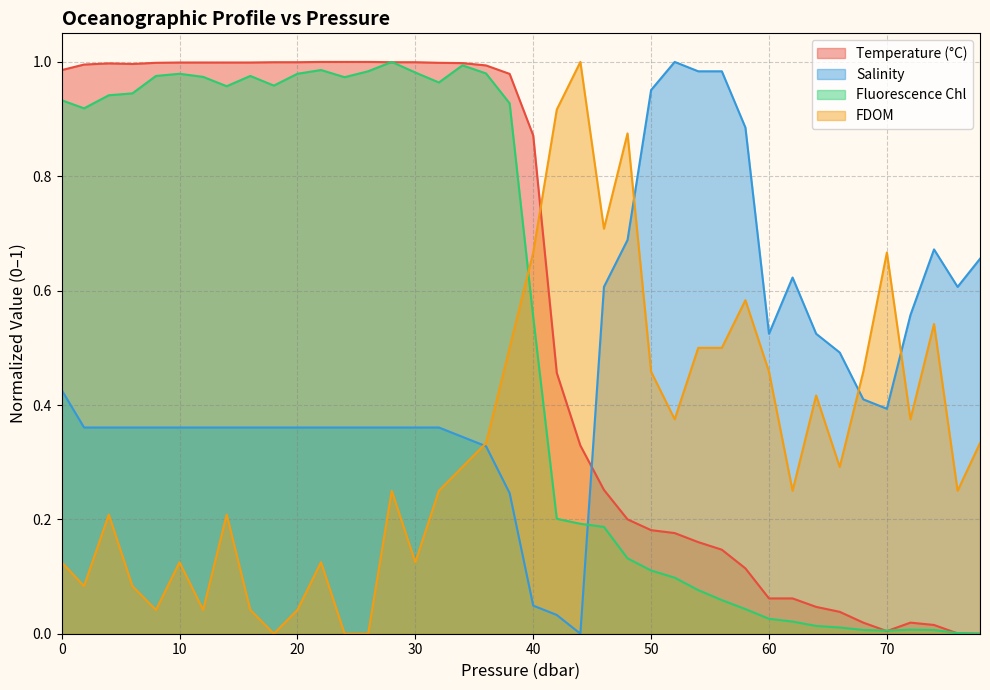

Which series has the largest total across all categories?

Temperature (°C)